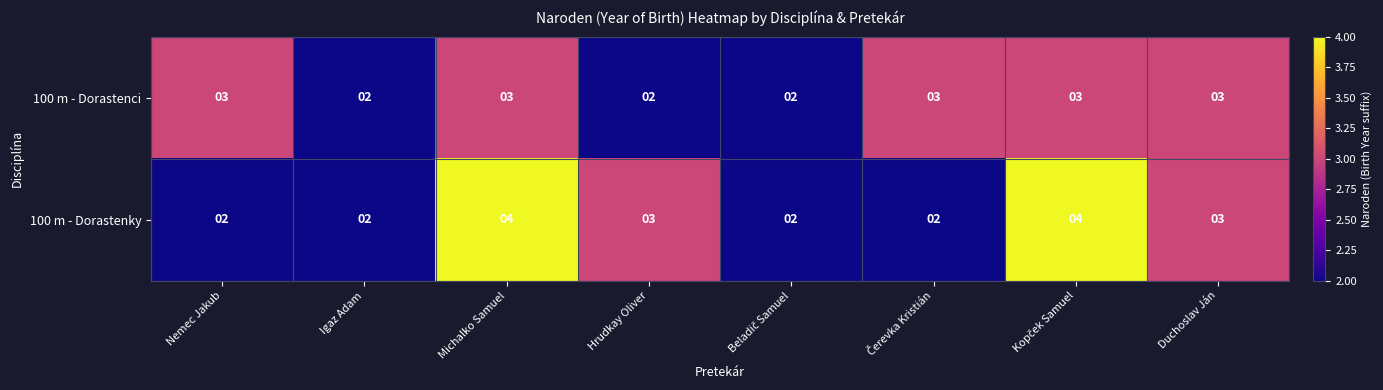

What value does the 100 m - Dorastenci series have at Duchoslav Ján?

3